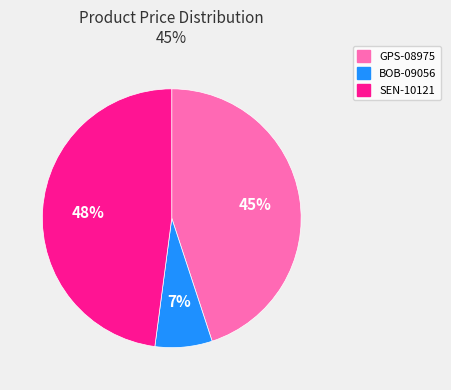

Which slice is the smallest?

BOB-09056